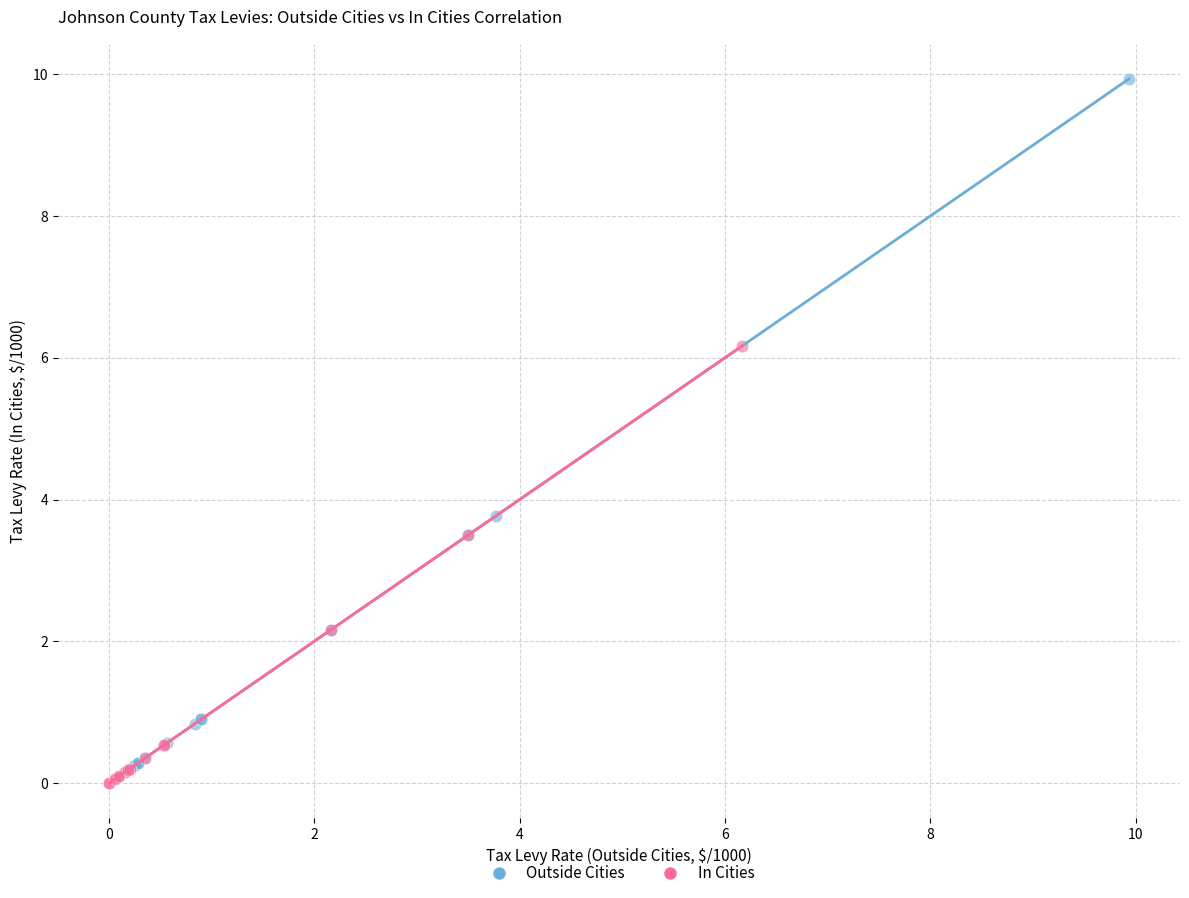

Which series reaches the maximum Y coordinate?

Outside Cities